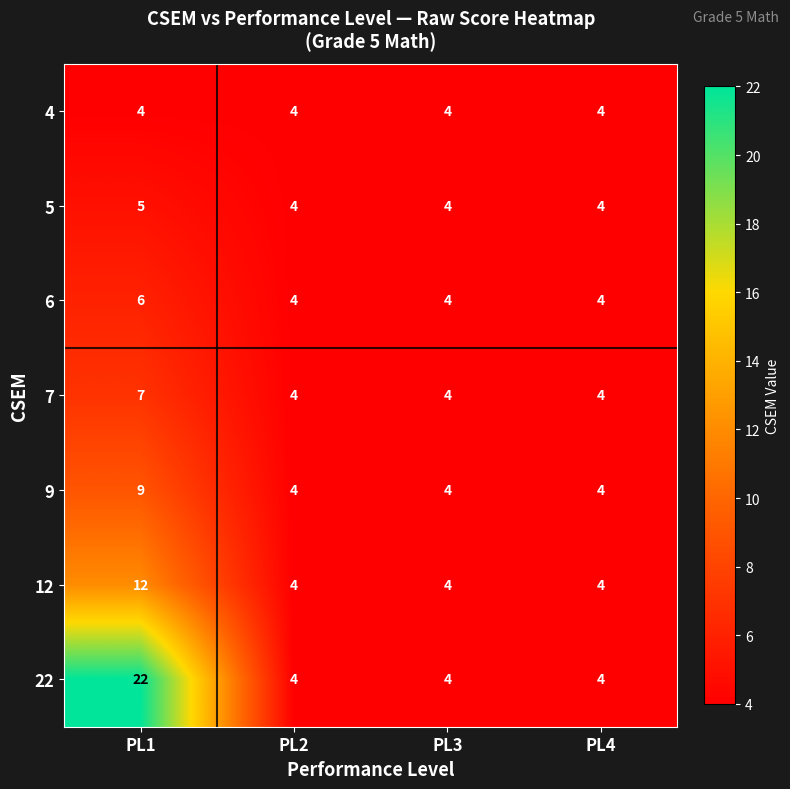

Reading left to right, extract all data points from this chart.

4: PL1=4	PL2=4	PL3=4	PL4=4
5: PL1=5	PL2=4	PL3=4	PL4=4
6: PL1=6	PL2=4	PL3=4	PL4=4
7: PL1=7	PL2=4	PL3=4	PL4=4
9: PL1=9	PL2=4	PL3=4	PL4=4
12: PL1=12	PL2=4	PL3=4	PL4=4
22: PL1=22	PL2=4	PL3=4	PL4=4